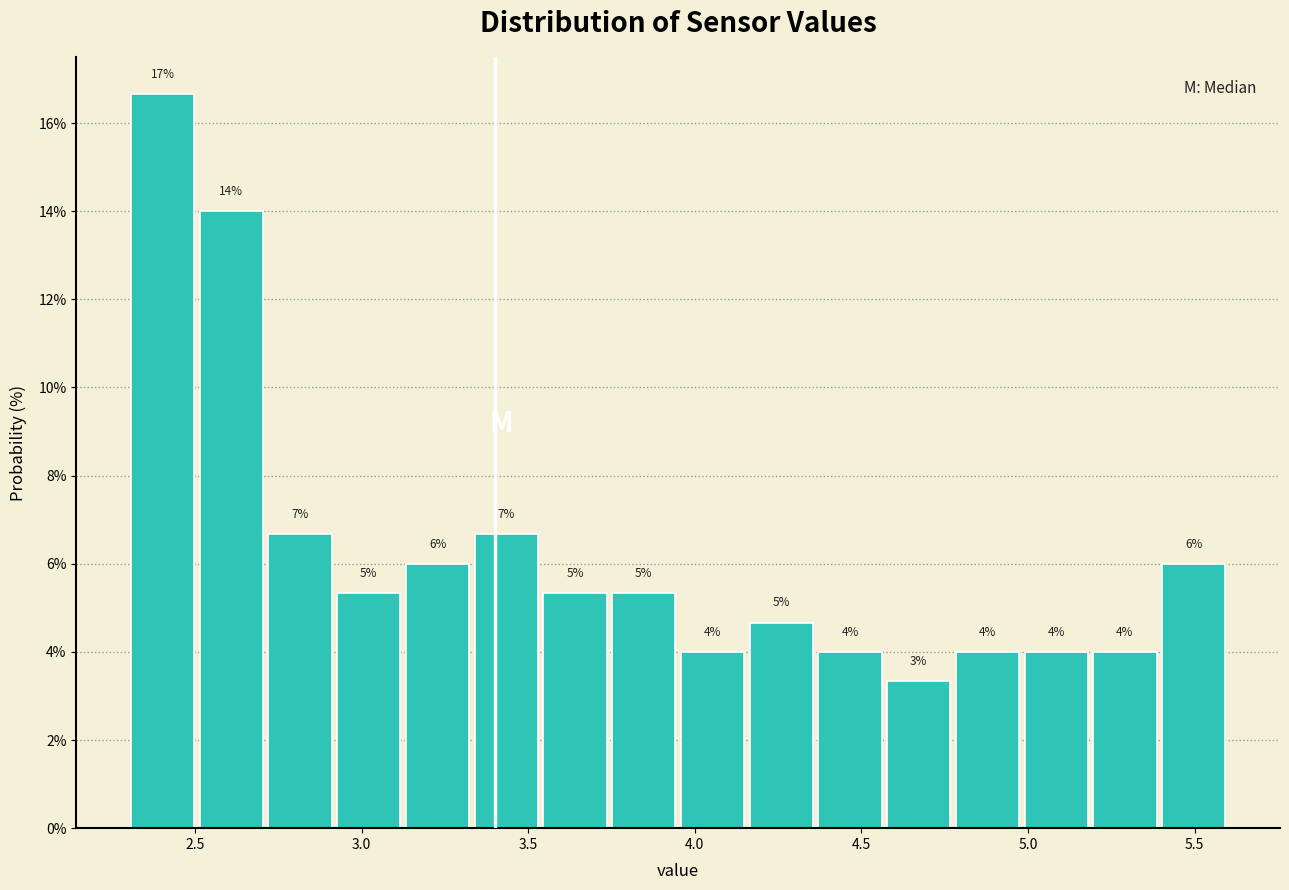

Which range on the x-axis has the tallest bar?

2.30 to 2.50